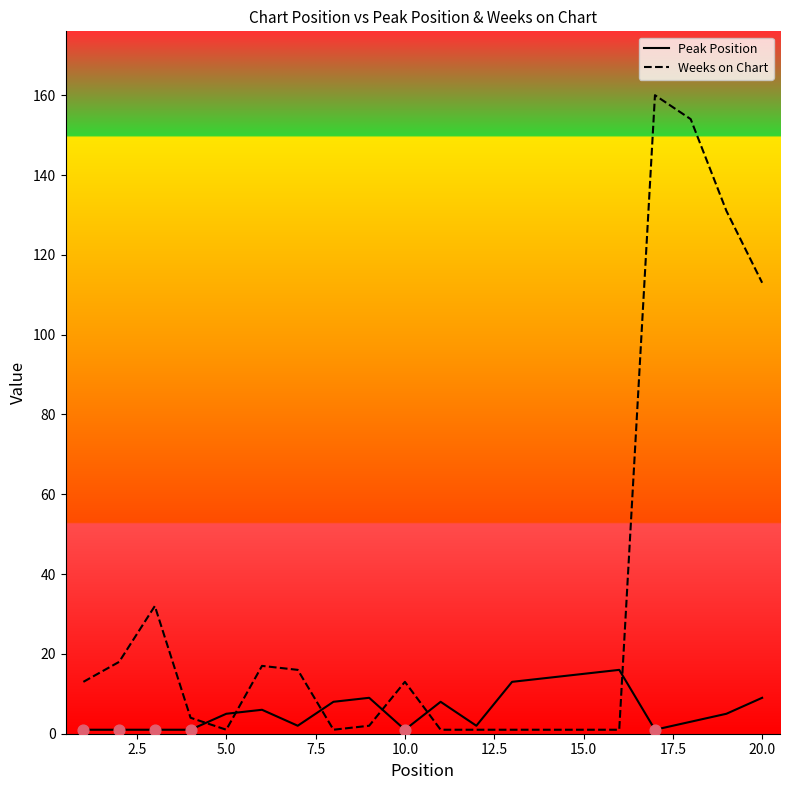

Which series has the largest range (max minus min)?

Weeks on Chart